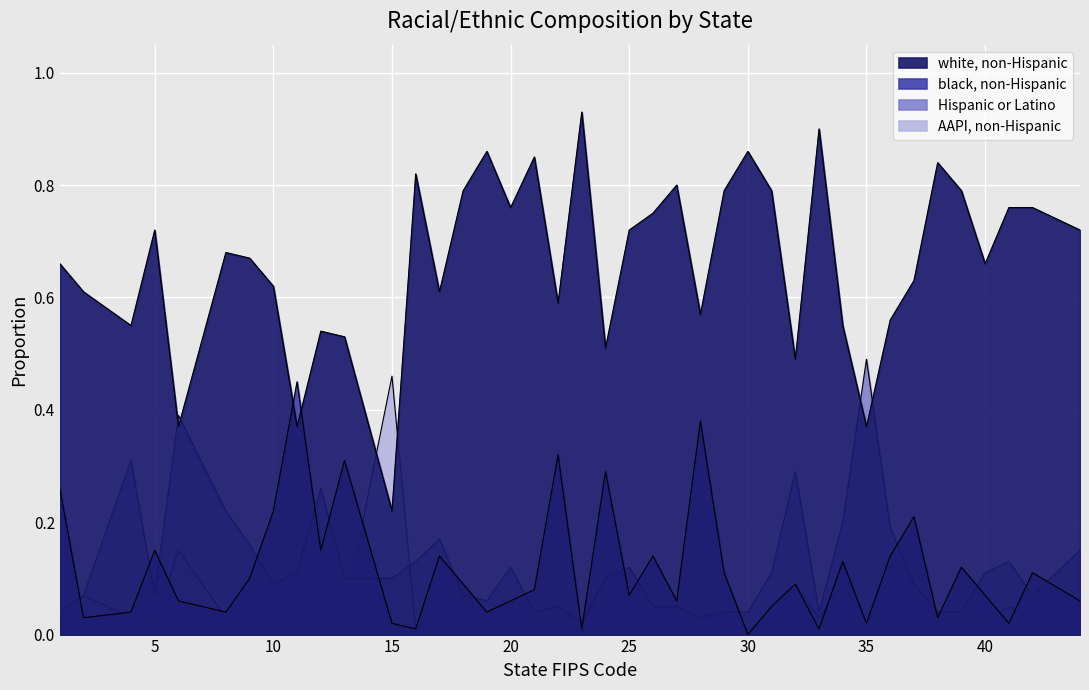

The value of Hispanic or Latino at 1 is 0.0. True or false?

True